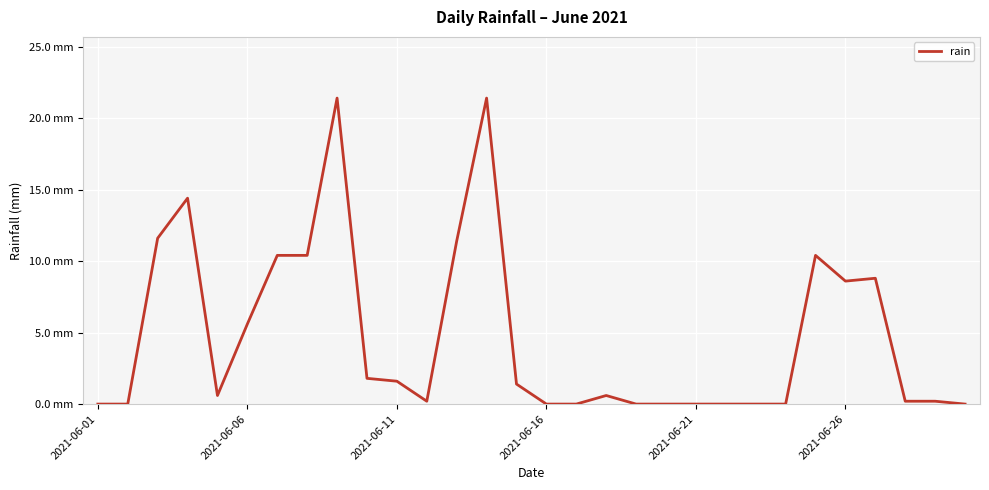

At which category does the chart reach its minimum across all series?

2021-06-01